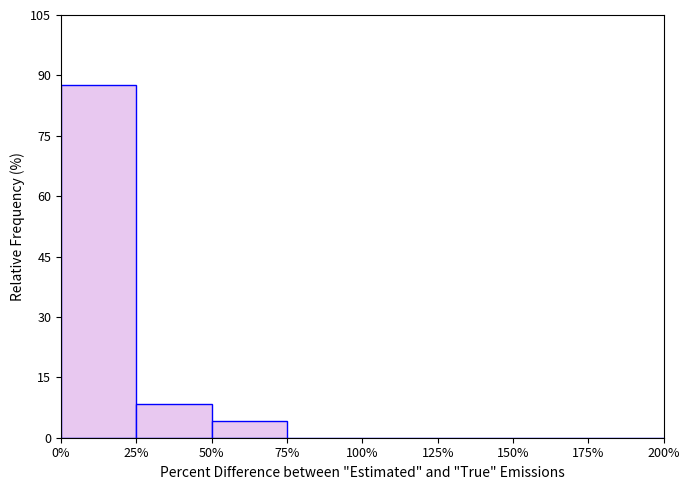

Which range on the x-axis has the tallest bar?

0% to 25%